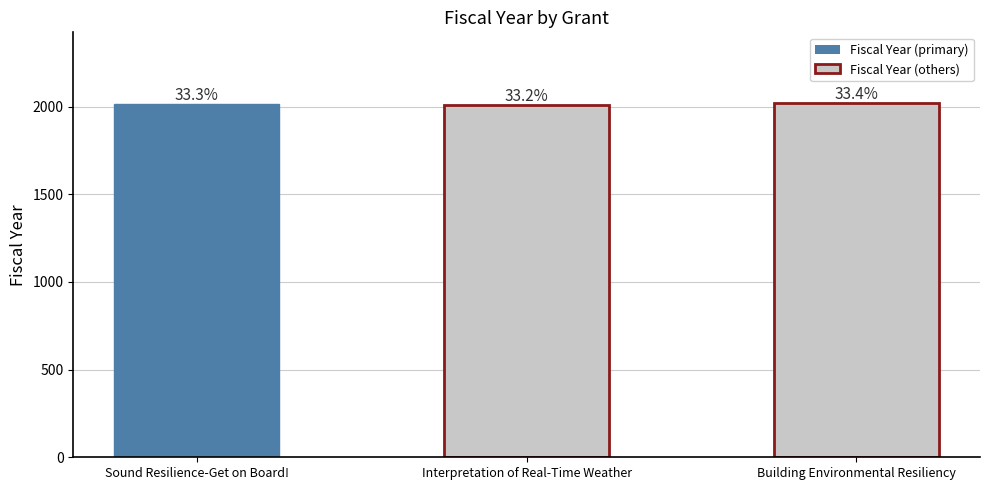

How many bars are there in total?

3